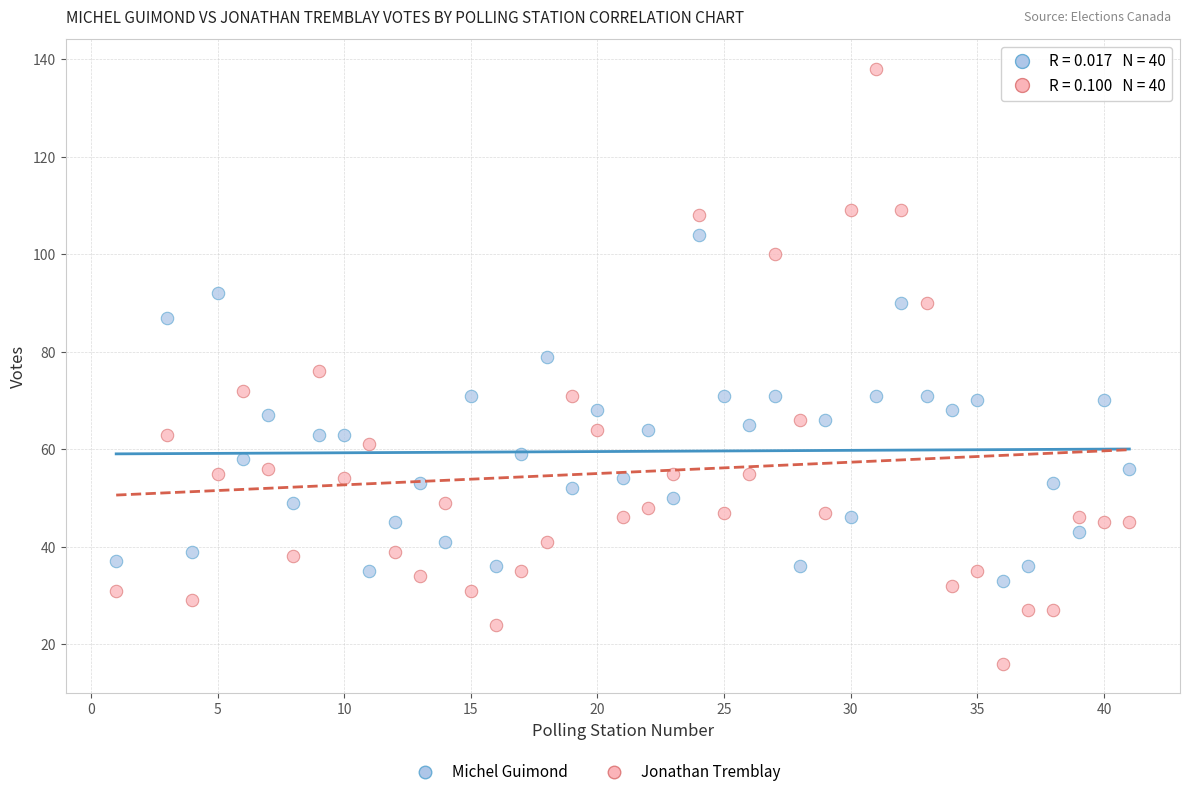

Which series has the largest Y range (max minus min)?

Jonathan Tremblay